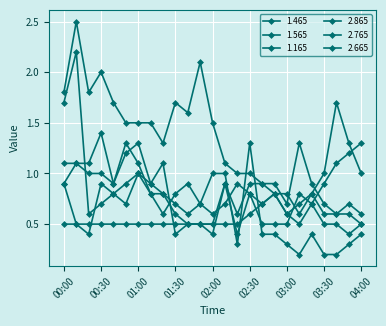

At how many categories does at least one series exceed 0?

25